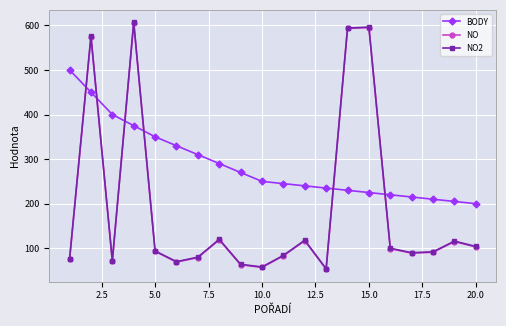

What is the minimum value shown in the chart?

53